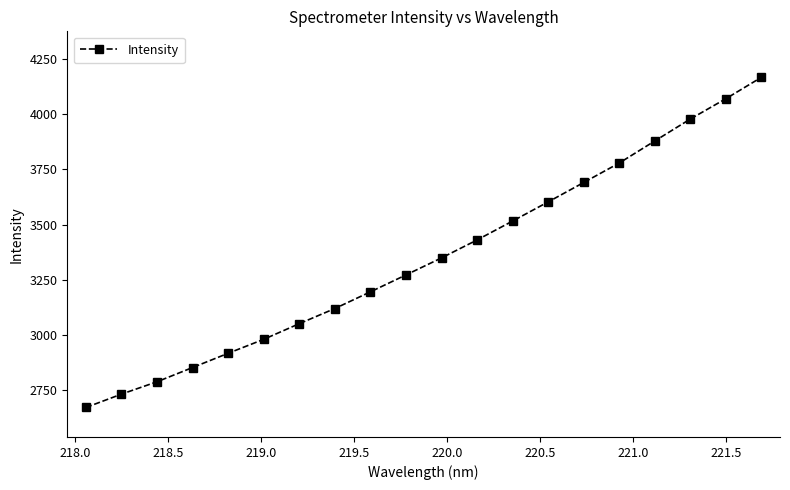

What is the value of the 6th point from the left?

2980.6